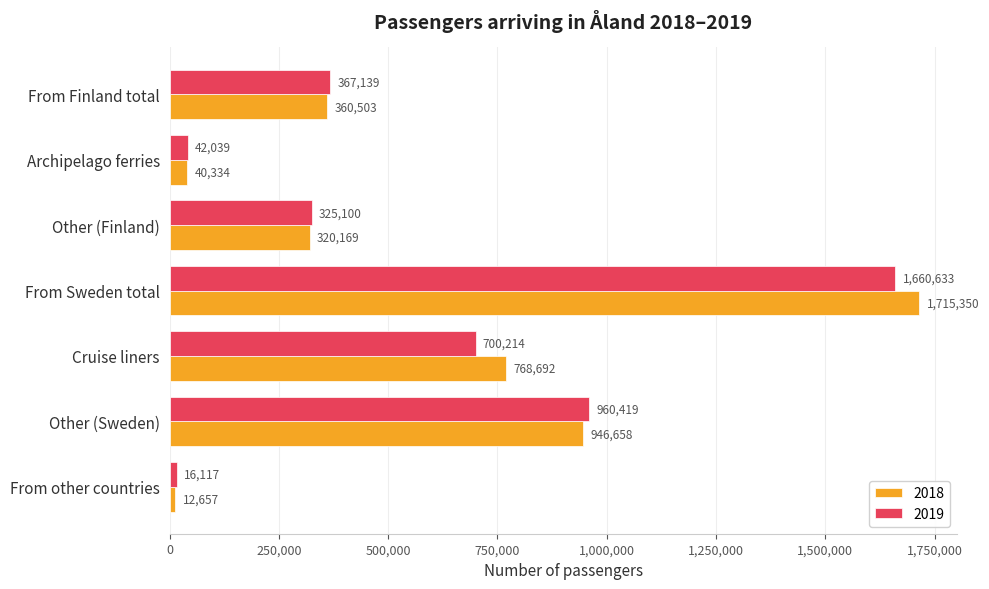

At which category is the sum across all series the highest?

From Sweden total